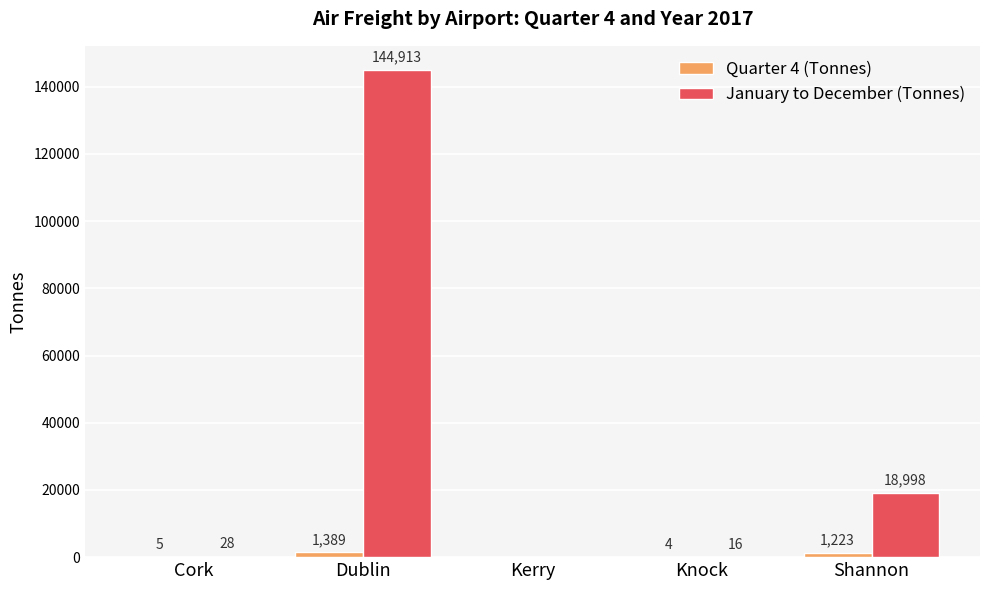

Which series has the largest total across all categories?

January to December (Tonnes)